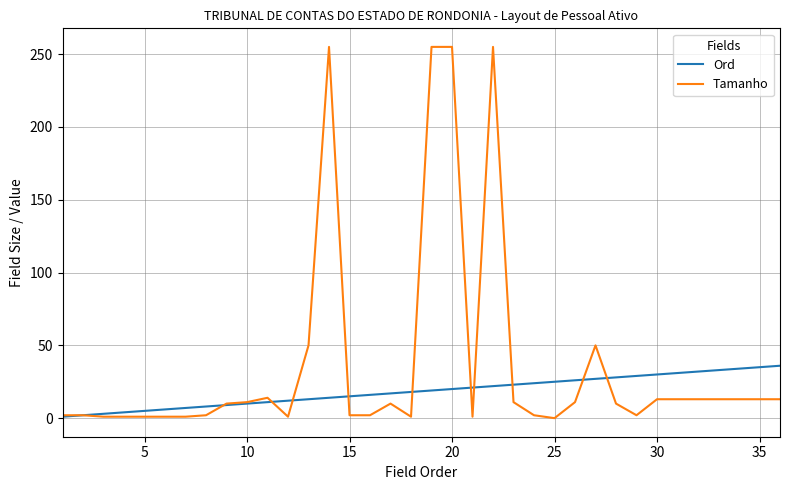

Which series has the largest total across all categories?

Tamanho